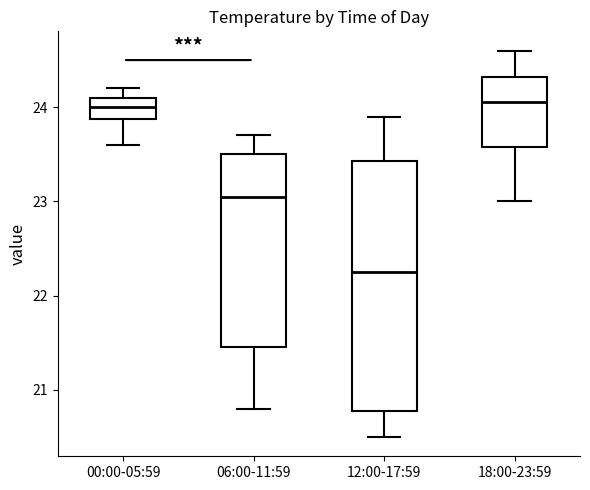

Which box's median line is the lowest?

12:00-17:59